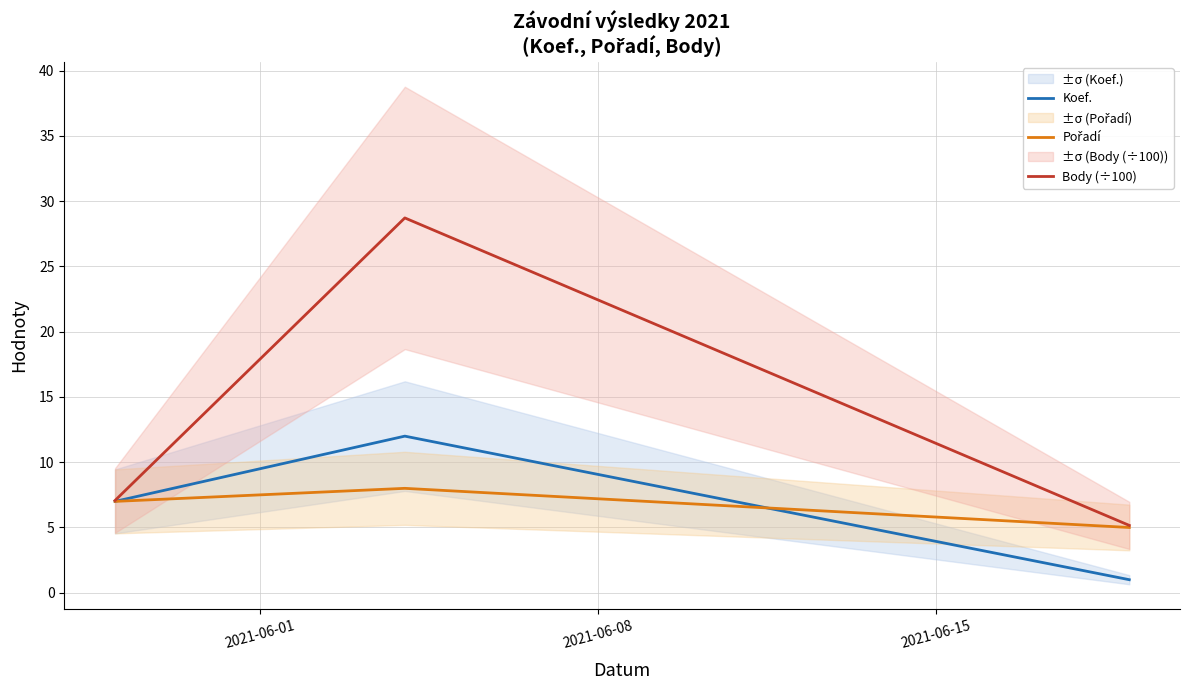

What is the highest value of the Pořadí series?

8.0